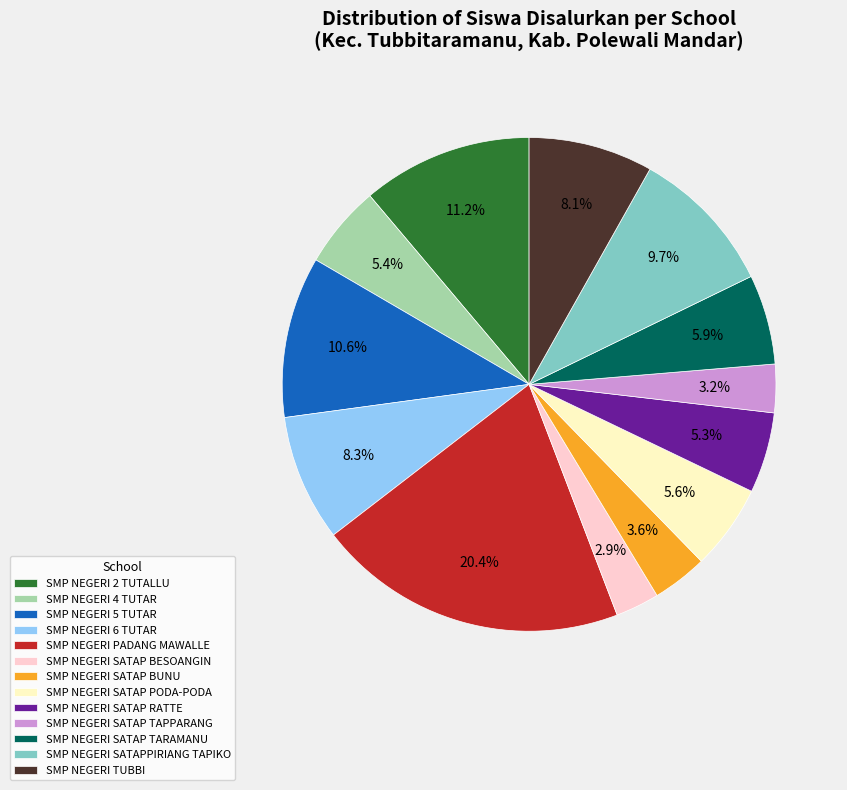

Between SMP NEGERI SATAP BESOANGIN and SMP NEGERI SATAP RATTE, which is larger?

SMP NEGERI SATAP RATTE